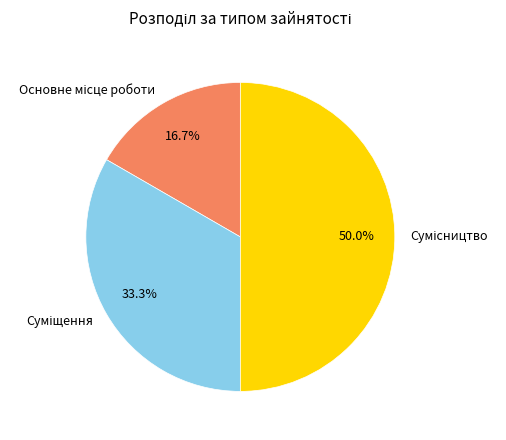

Does any single category account for the majority?

No